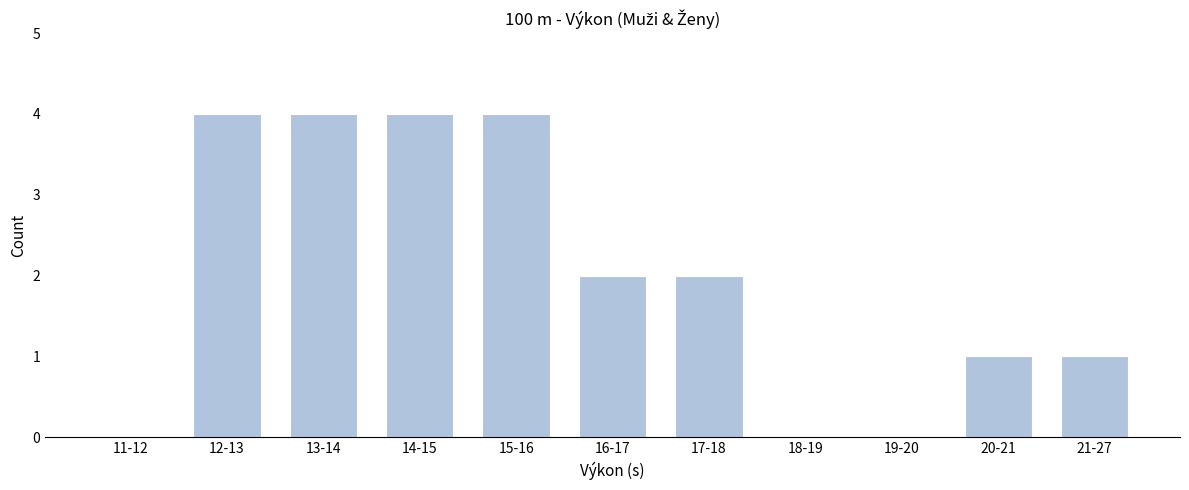

Reading left to right, transcribe all the data shown in this chart.

11-12=0	12-13=4	13-14=4	14-15=4	15-16=4	16-17=2	17-18=2	18-19=0	19-20=0	20-21=1	21-27=1